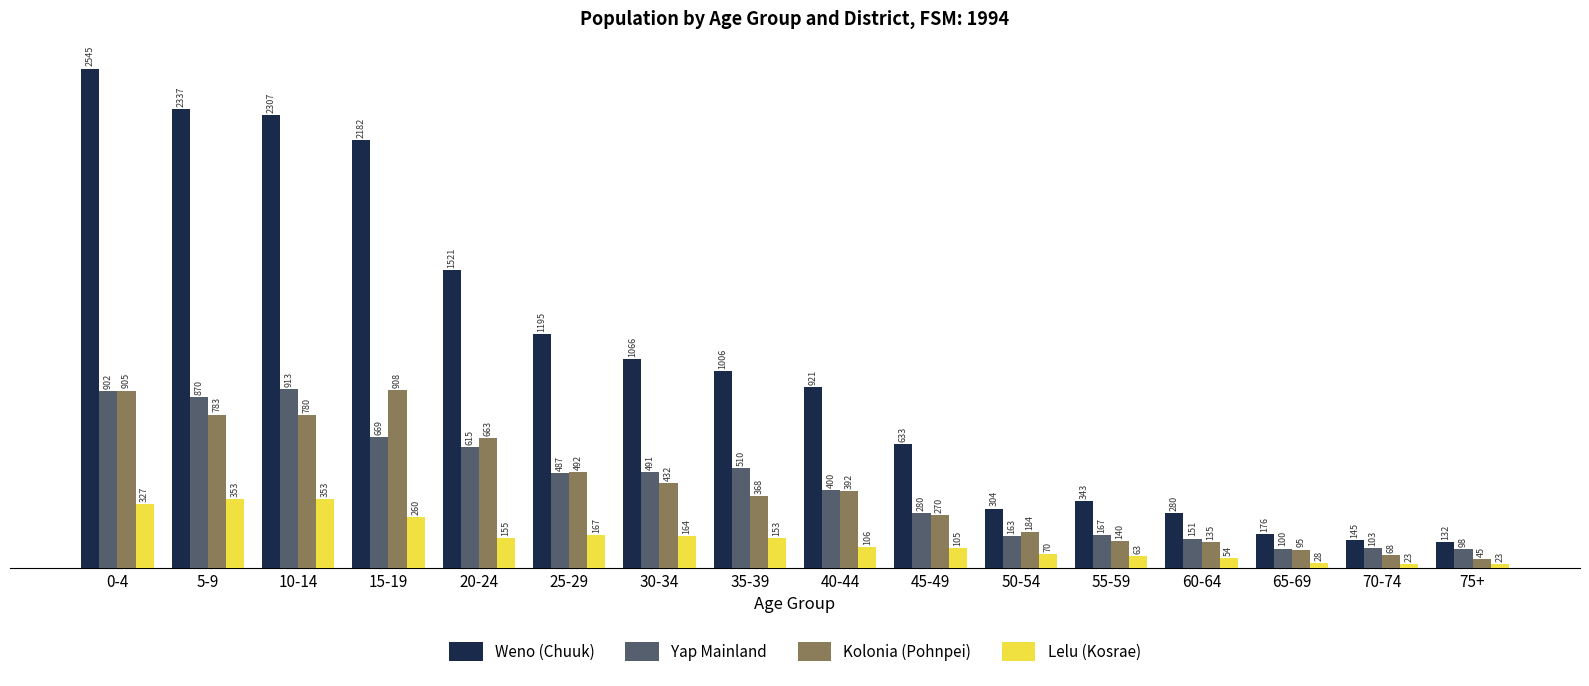

Are the bars grouped side by side (vs. stacked)?

Yes